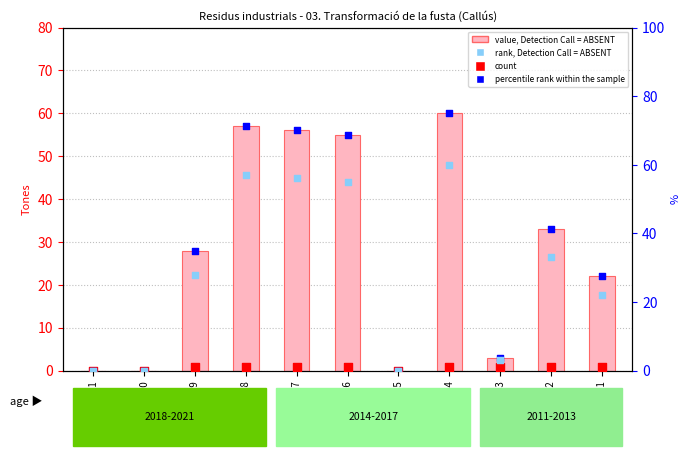

Which series has the largest total across all categories?

percentile rank within the sample